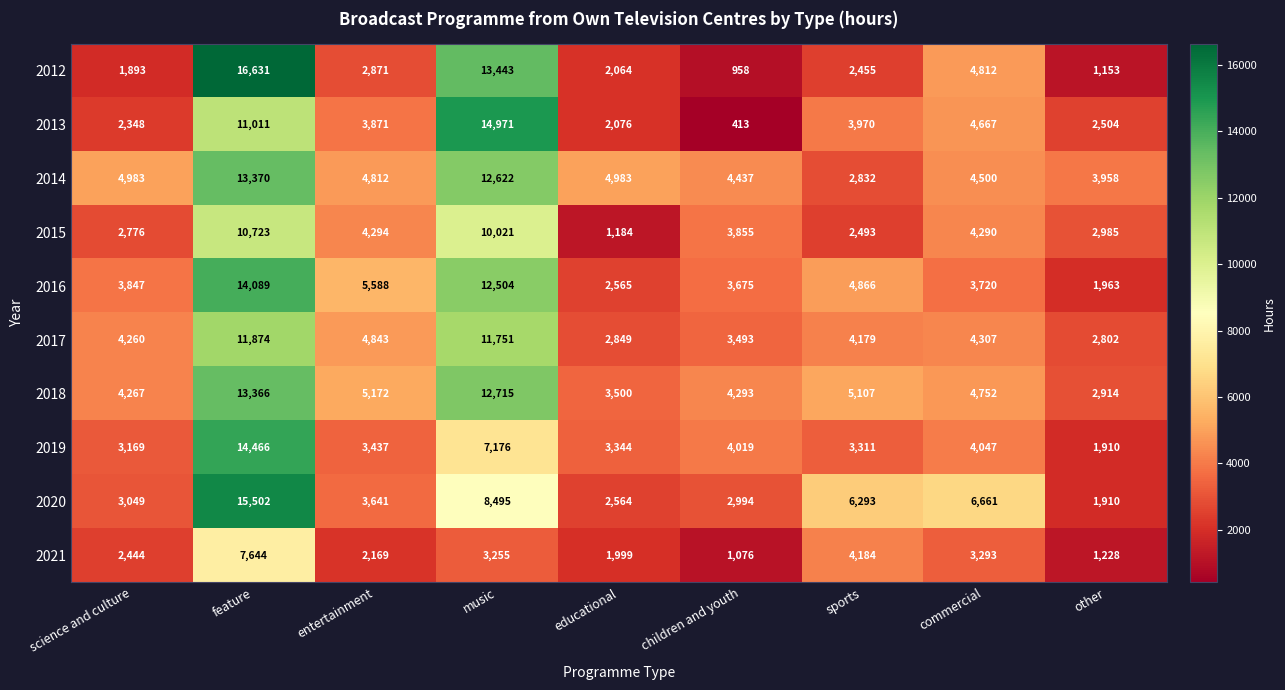

True or false: 2013 has a value of 2022 at entertainment.

False